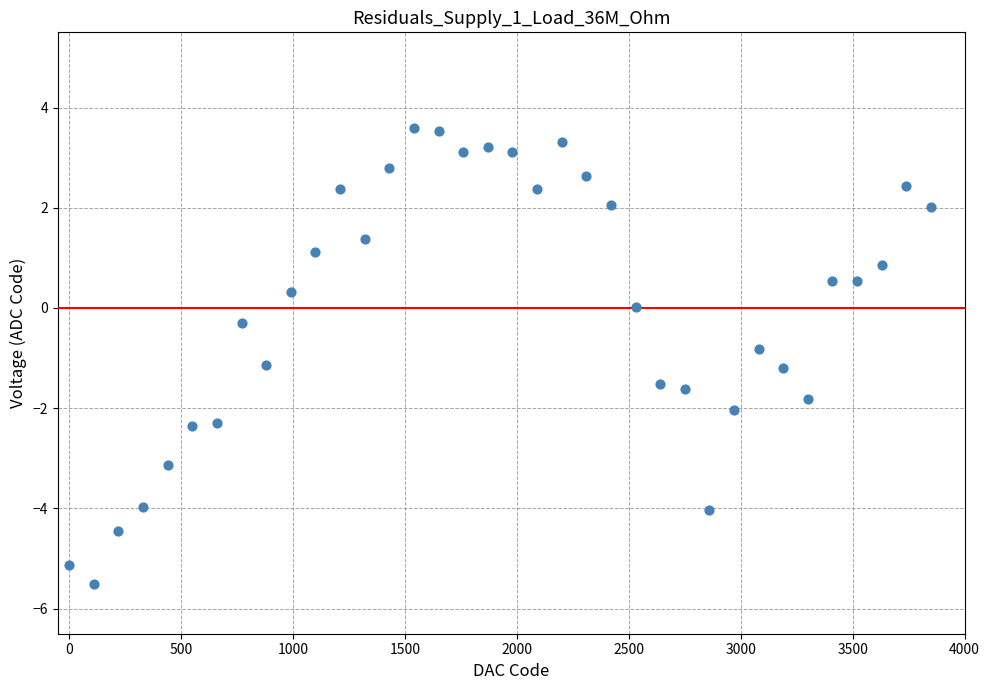

What is the range of X values (max minus min)?

3850.0